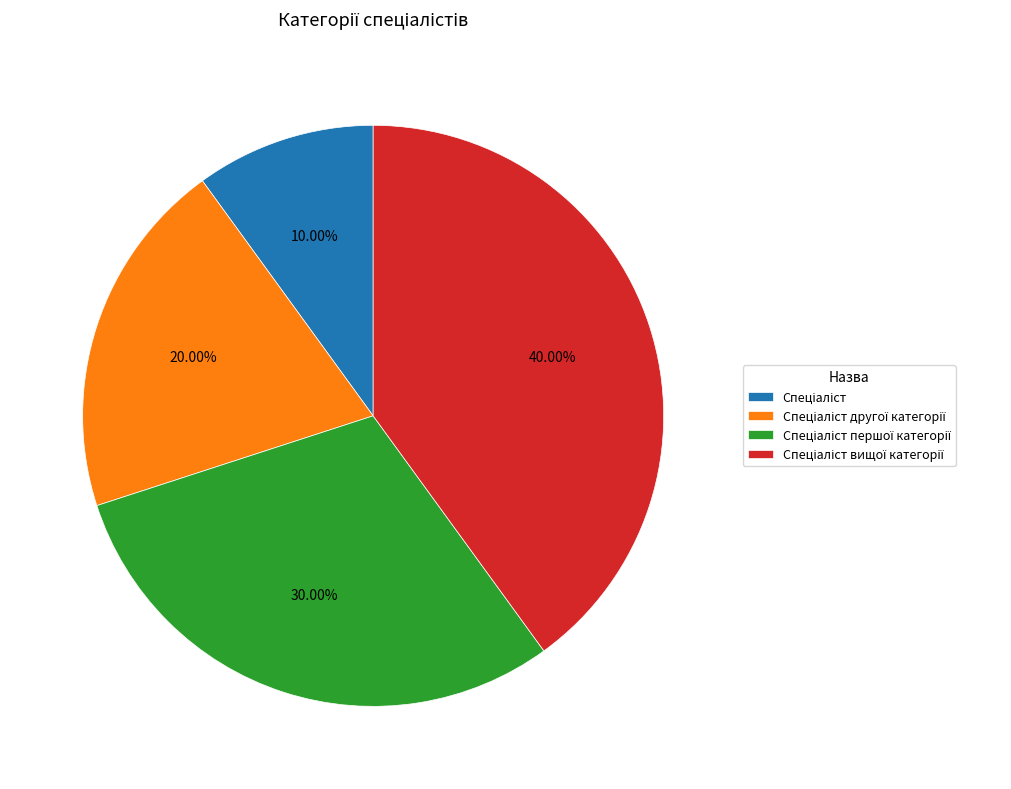

Does any single category account for the majority?

No